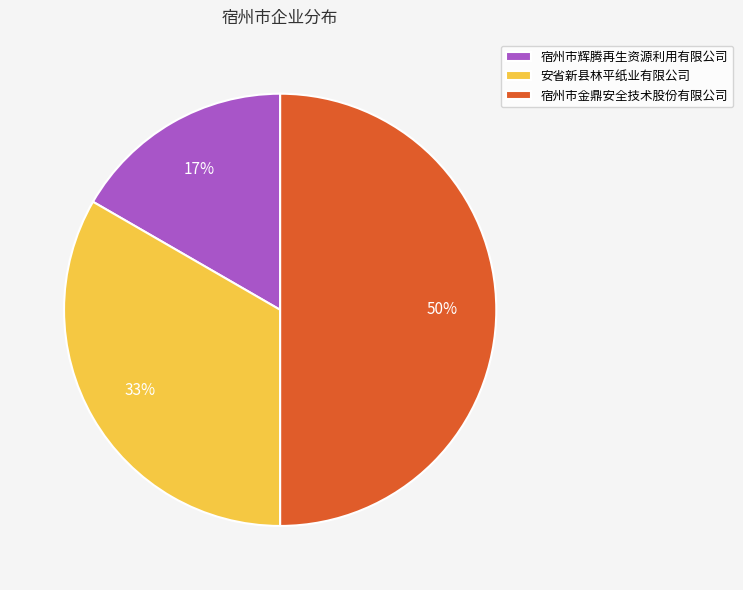

The 宿州市辉腾再生资源利用有限公司 slice represents 17% of the pie. True or false?

True